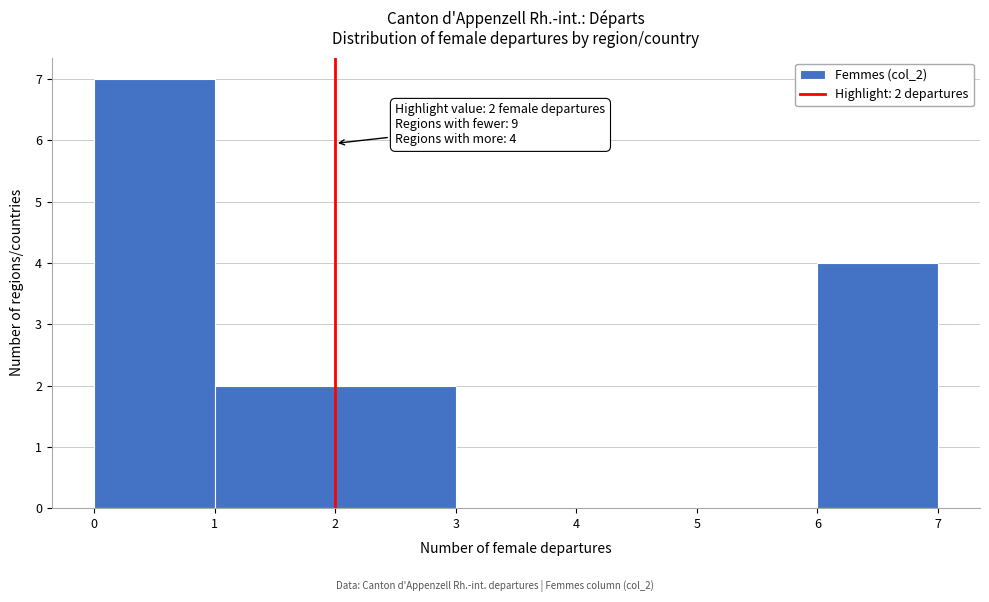

Which range on the x-axis has the tallest bar?

0 to 1